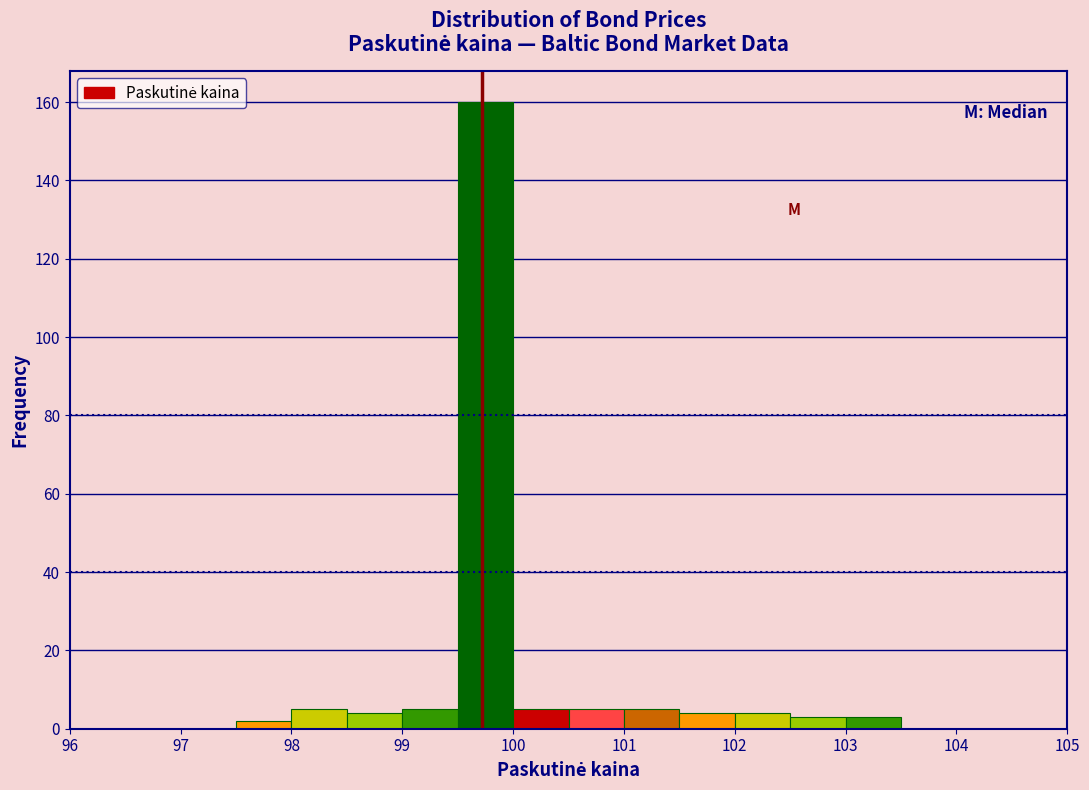

Which range on the x-axis has the tallest bar?

99.5 to 100.0